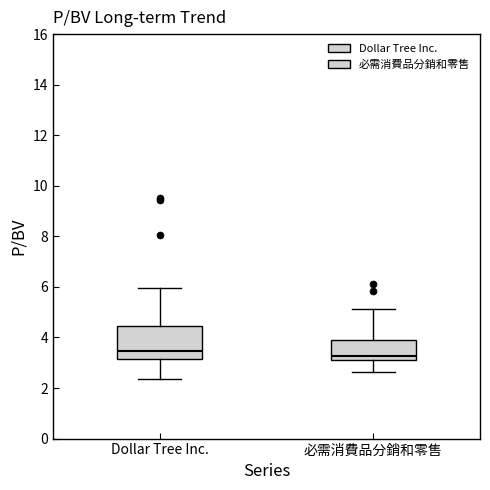

Reading left to right, read every box against the y-axis: the position of its median line, the range the box covers, and the ends of its whiskers. The values are not printed on the chart, so give them approximately, as read against the axis.

Dollar Tree Inc.: median 3.4, box 3.2 to 4.4, whiskers 2.4 to 6.0
必需消費品分銷和零售: median 3.2, box 3.0 to 4.0, whiskers 2.6 to 5.2